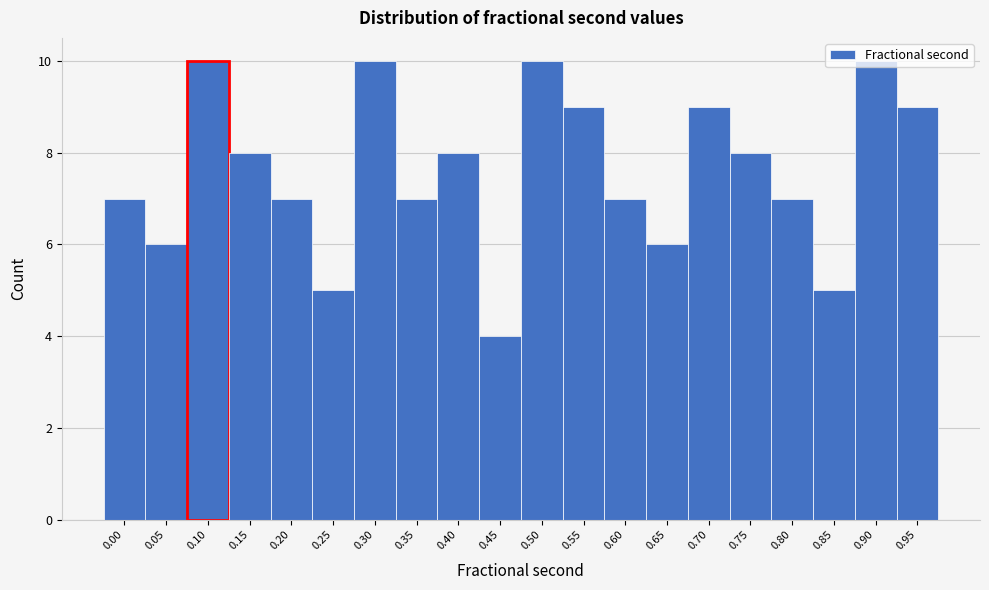

What is the change in value from 0.20 to 0.95?

+2